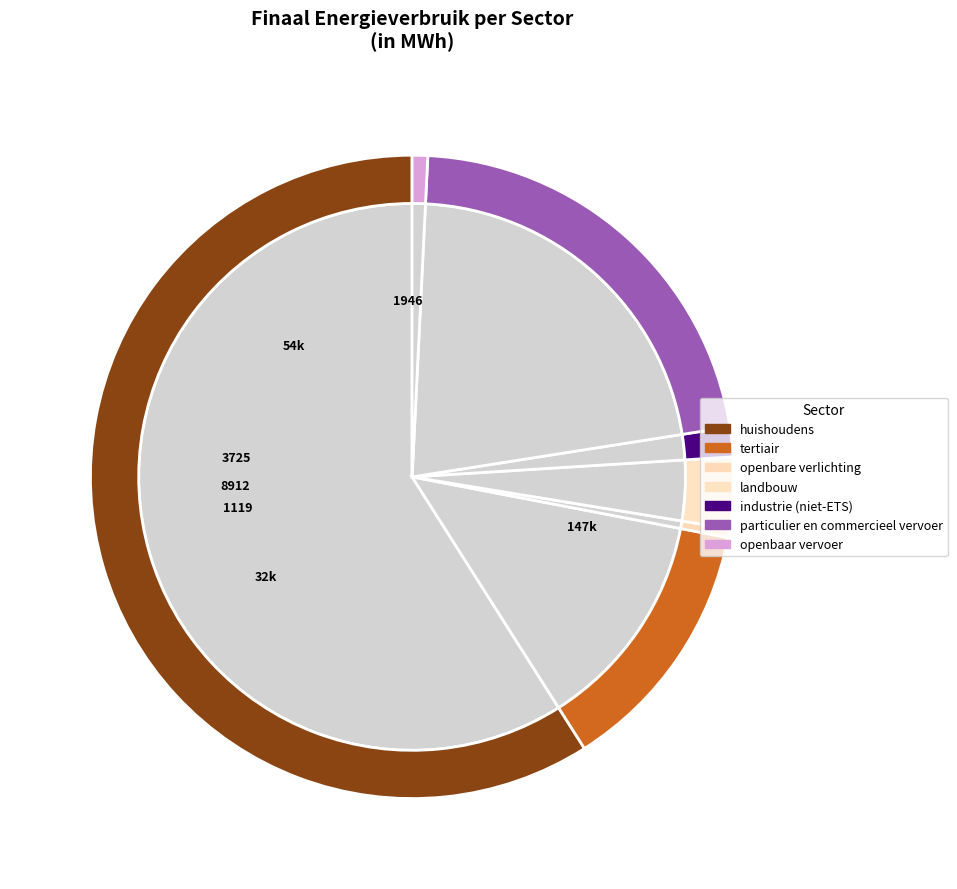

Between huishoudens and industrie (niet-ETS), which is larger?

huishoudens